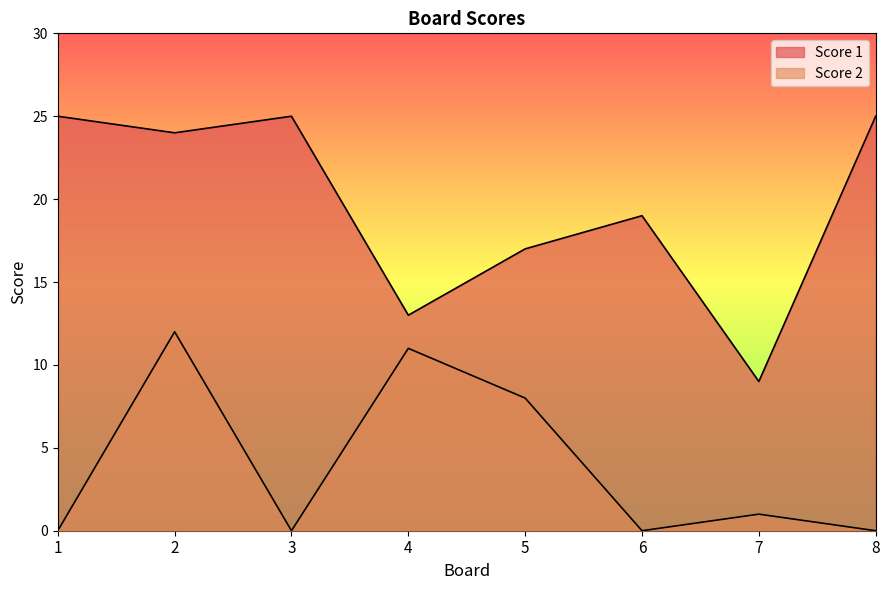

What is the sum of the Score 2 values at 4 and 8?

11